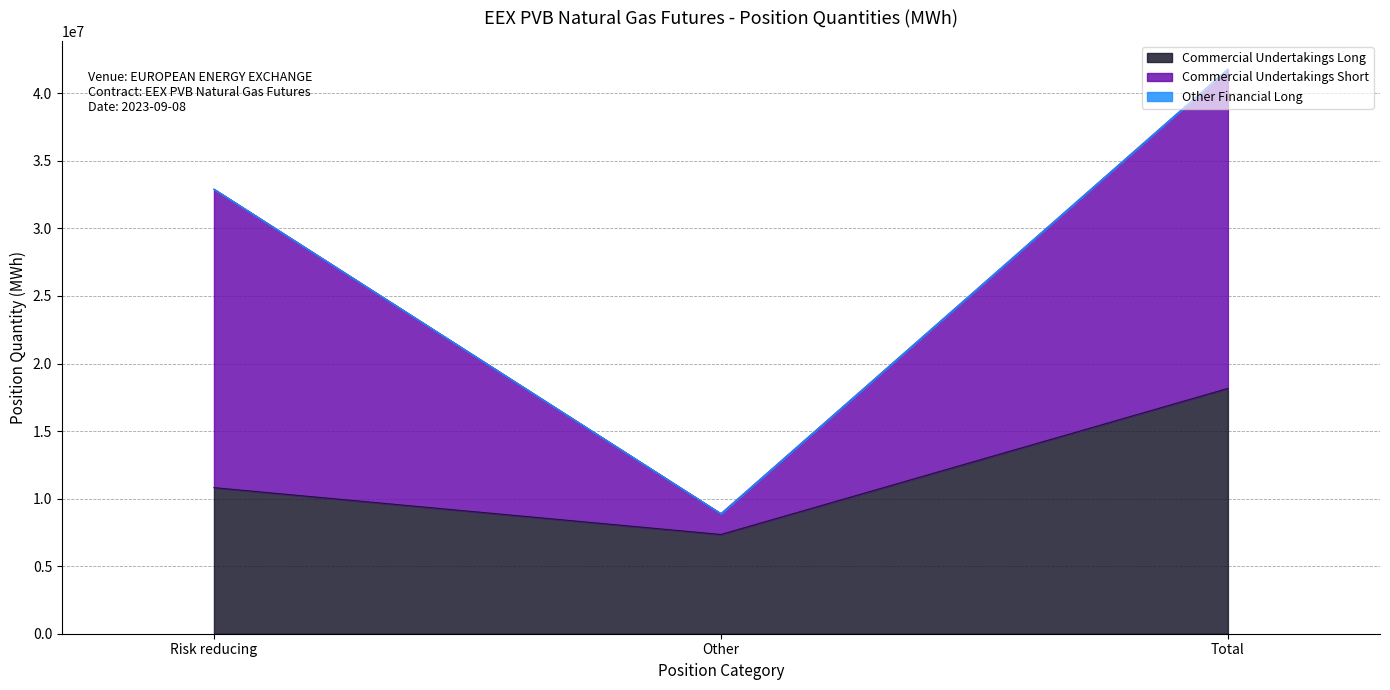

What are all the series names shown in the legend?

Commercial Undertakings Long, Commercial Undertakings Short, Other Financial Long